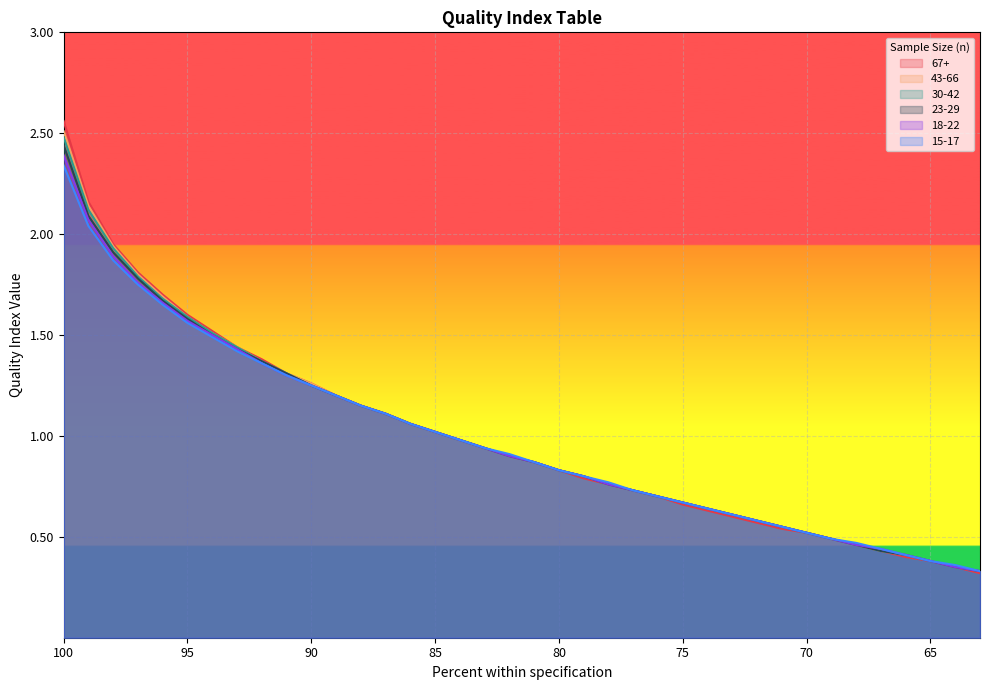

Reading left to right, extract all data points from this chart.

67+: 2.6	2.2	1.9	1.8	1.7	1.6	1.5	1.4	1.4	1.3	1.3	1.2	1.1	1.1	1.1	1.0	1.0	0.9	0.9	0.9	0.8	0.8	0.8	0.7	0.7	0.7	0.6	0.6	0.6	0.5	0.5	0.5	0.5	0.4	0.4	0.4	0.3	0.3
43-66: 2.5	2.1	1.9	1.8	1.7	1.6	1.5	1.4	1.4	1.3	1.3	1.2	1.1	1.1	1.1	1.0	1.0	0.9	0.9	0.9	0.8	0.8	0.8	0.7	0.7	0.7	0.6	0.6	0.6	0.6	0.5	0.5	0.5	0.4	0.4	0.4	0.3	0.3
30-42: 2.5	2.1	1.9	1.8	1.7	1.6	1.5	1.4	1.4	1.3	1.2	1.2	1.1	1.1	1.1	1.0	1.0	0.9	0.9	0.9	0.8	0.8	0.8	0.7	0.7	0.7	0.6	0.6	0.6	0.6	0.5	0.5	0.5	0.4	0.4	0.4	0.3	0.3
23-29: 2.4	2.1	1.9	1.8	1.7	1.6	1.5	1.4	1.4	1.3	1.2	1.2	1.1	1.1	1.1	1.0	1.0	0.9	0.9	0.9	0.8	0.8	0.8	0.7	0.7	0.7	0.6	0.6	0.6	0.6	0.5	0.5	0.5	0.4	0.4	0.4	0.3	0.3
18-22: 2.4	2.1	1.9	1.8	1.7	1.6	1.5	1.4	1.4	1.3	1.2	1.2	1.1	1.1	1.1	1.0	1.0	0.9	0.9	0.9	0.8	0.8	0.8	0.7	0.7	0.7	0.6	0.6	0.6	0.6	0.5	0.5	0.5	0.4	0.4	0.4	0.3	0.3
15-17: 2.3	2.0	1.9	1.8	1.6	1.6	1.5	1.4	1.4	1.3	1.2	1.2	1.1	1.1	1.1	1.0	1.0	0.9	0.9	0.9	0.8	0.8	0.8	0.7	0.7	0.7	0.6	0.6	0.6	0.6	0.5	0.5	0.5	0.4	0.4	0.4	0.4	0.3